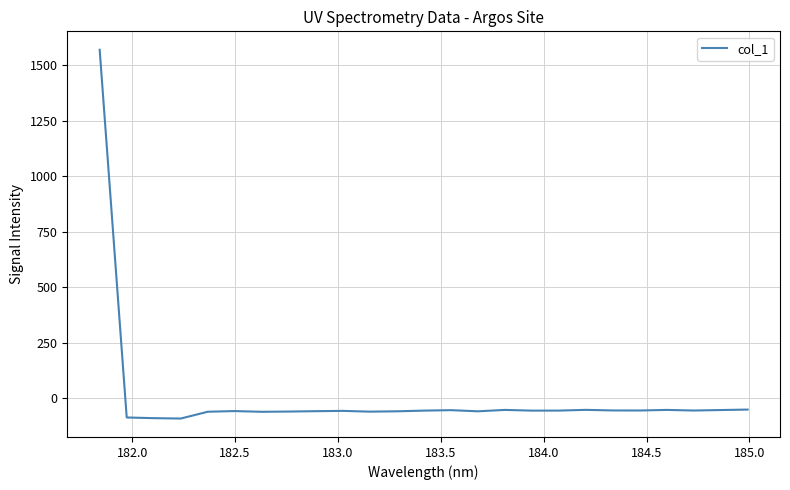

What is the smallest value displayed?

-92.8